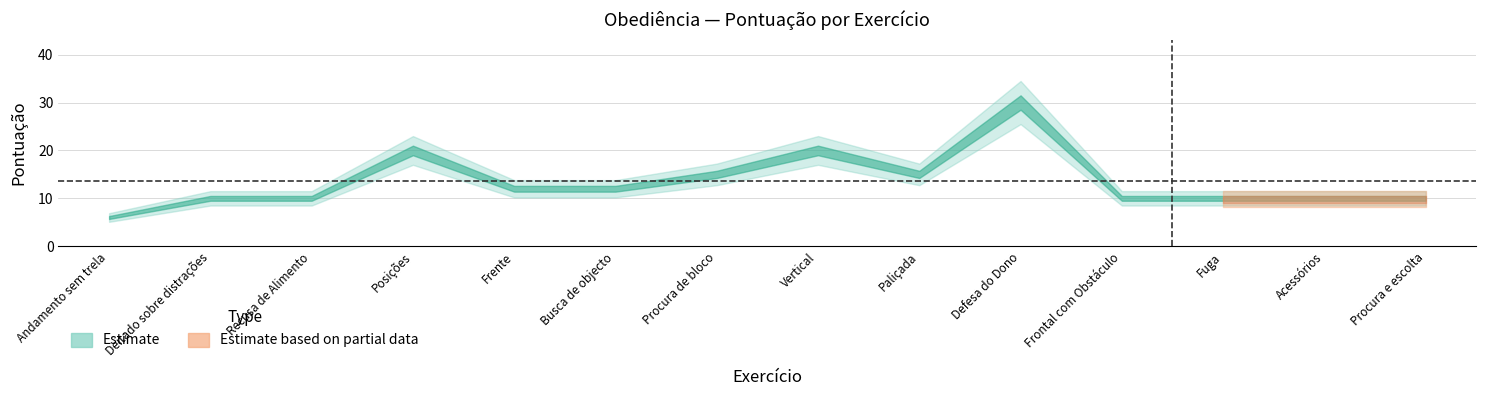

Reading right to left, list all the values displayed in this chart.

Máx.: Procura e escolta=10	Acessórios=10	Fuga=10	Frontal com Obstáculo=10	Defesa do Dono=30	Paliçada=15	Vertical=20	Procura de bloco=15	Busca de objecto=12	Frente=12	Posições=20	Recusa de Alimento=10	Deitado sobre distrações=10	Andamento sem trela=6
Obt.: Procura e escolta=10	Acessórios=10	Fuga=10	Frontal com Obstáculo=10	Defesa do Dono=30	Paliçada=15	Vertical=20	Procura de bloco=15	Busca de objecto=12	Frente=12	Posições=20	Recusa de Alimento=10	Deitado sobre distrações=10	Andamento sem trela=6